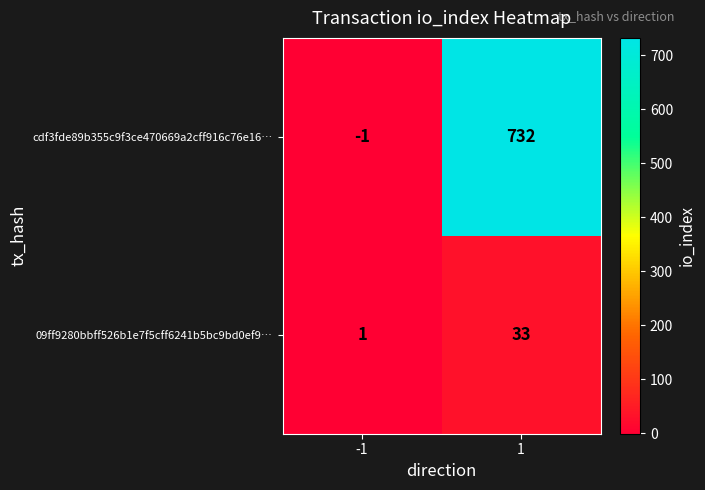

Which series changed the most between -1 and 1?

cdf3fde89b355c9f3ce470669a2cff916c76e16…